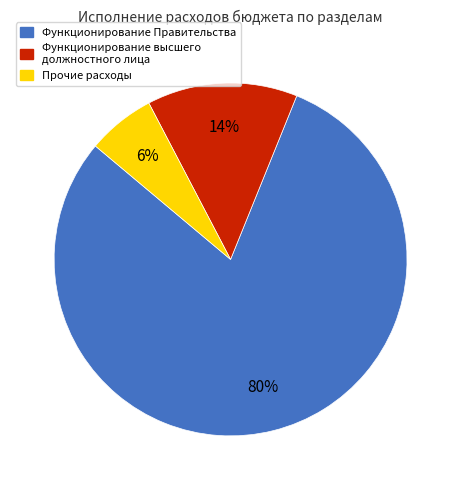

To the nearest percent, what is the difference between the largest and smallest slice percentages?

74%